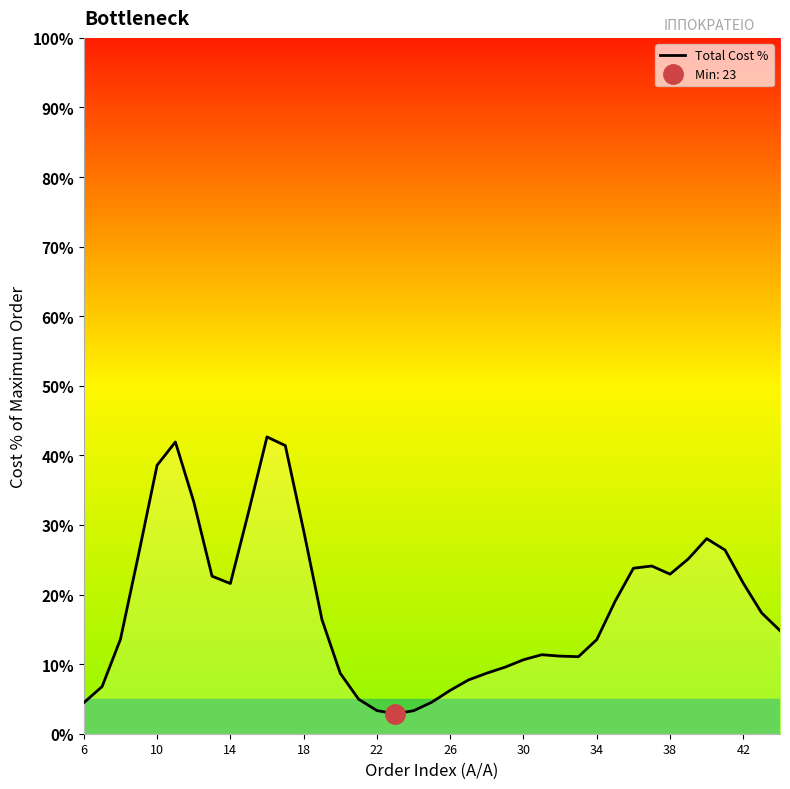

Reading left to right, extract all data points from this chart.

4.4	6.8	13.6	25.9	38.6	41.9	33.4	22.6	21.6	31.9	42.7	41.4	29.2	16.4	8.7	5.0	3.3	2.9	3.3	4.5	6.2	7.7	8.7	9.6	10.6	11.4	11.2	11.1	13.5	19.0	23.8	24.1	22.9	25.1	28.0	26.4	21.6	17.4	14.8